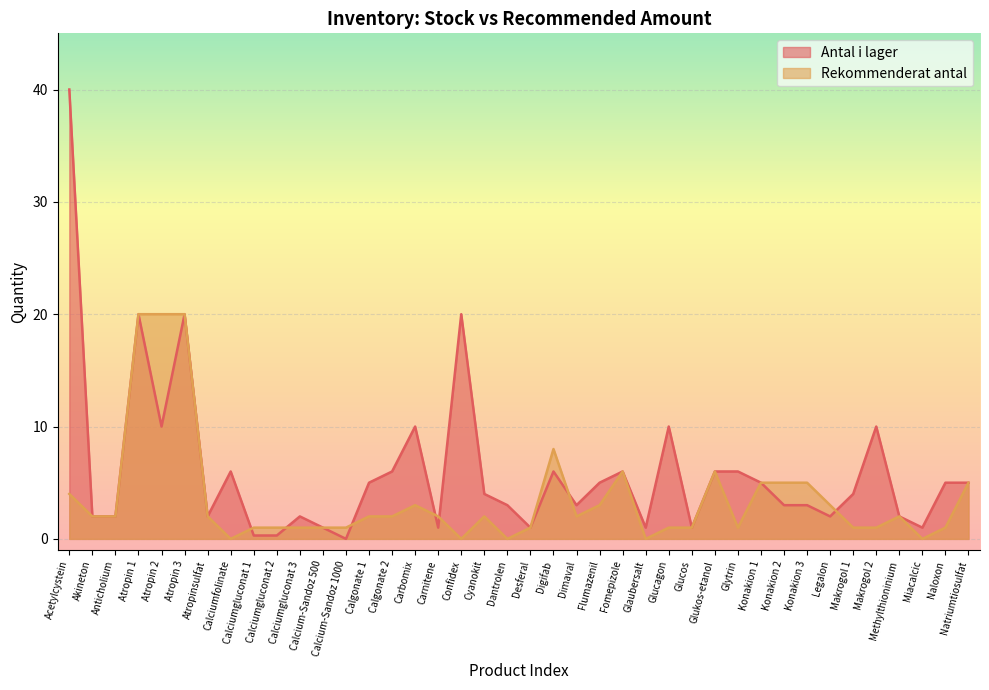

What are all the series names shown in the legend?

Antal i lager, Rekommenderat antal